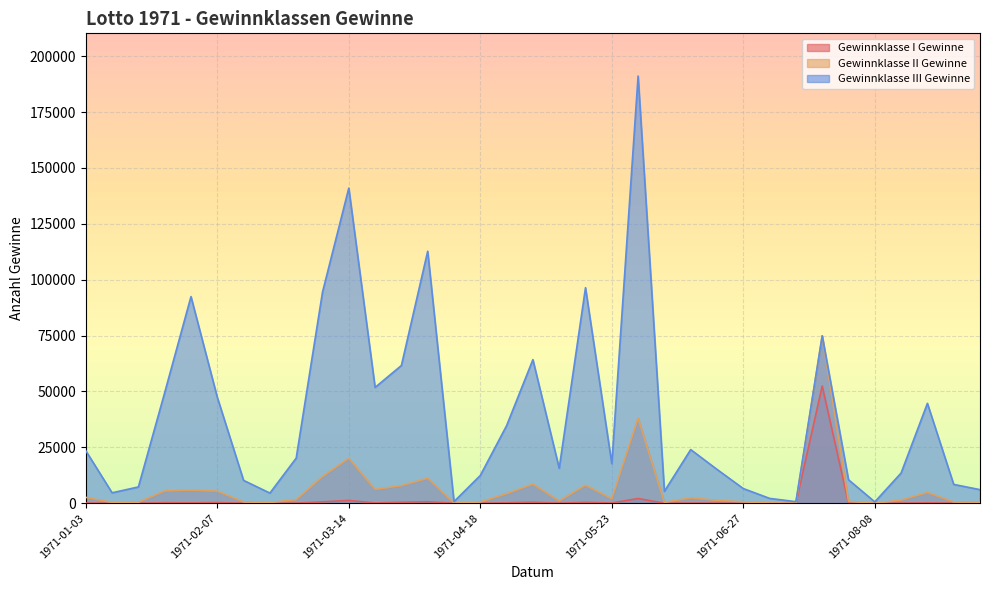

How many interior local peaks does the Gewinnklasse I Gewinne series have?

10